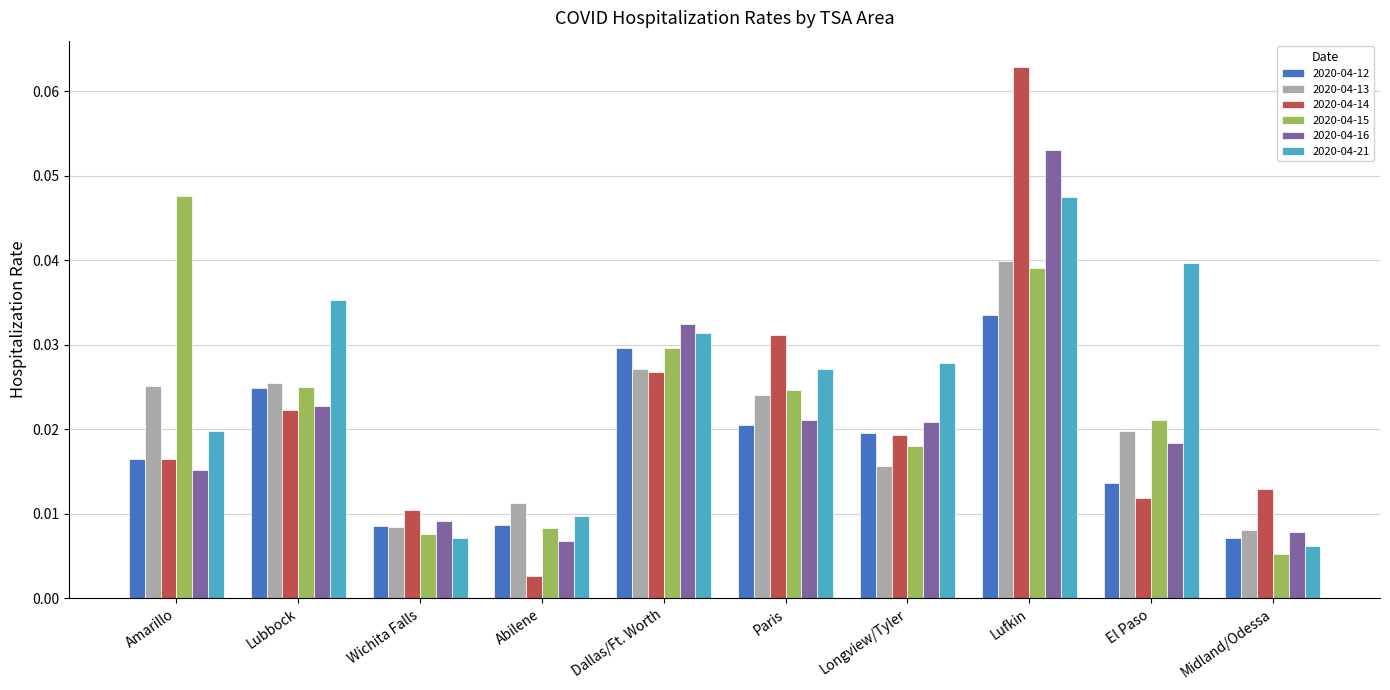

Which label corresponds to the smallest value in the chart?

Abilene